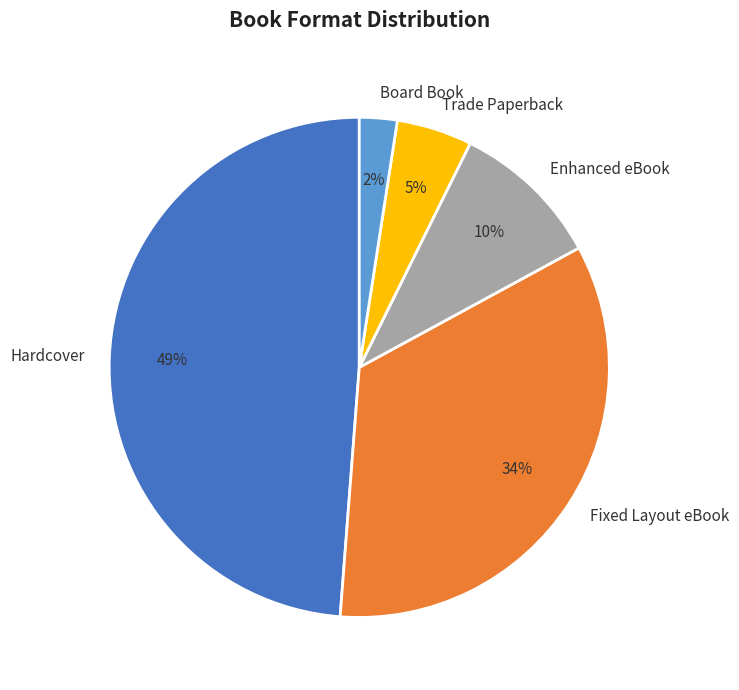

Which category has the smallest portion of the pie?

Board Book